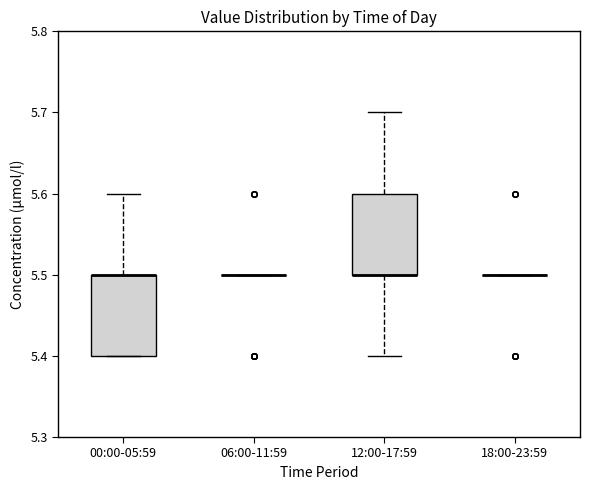

Reading left to right, transcribe this box plot: for each box, give where its median line is, the range the box spans, and where its two whiskers end, as read against the y-axis. The values are not printed on the chart, so give them approximately, as read against the axis.

00:00-05:59: median 5.5 (drawn on the box's upper edge), box 5.4 to 5.5, whiskers 5.4 to 5.6
06:00-11:59: box collapsed to a line at 5.5, whiskers 5.5 to 5.5
12:00-17:59: median 5.5 (drawn on the box's lower edge), box 5.5 to 5.6, whiskers 5.4 to 5.7
18:00-23:59: box collapsed to a line at 5.5, whiskers 5.5 to 5.5